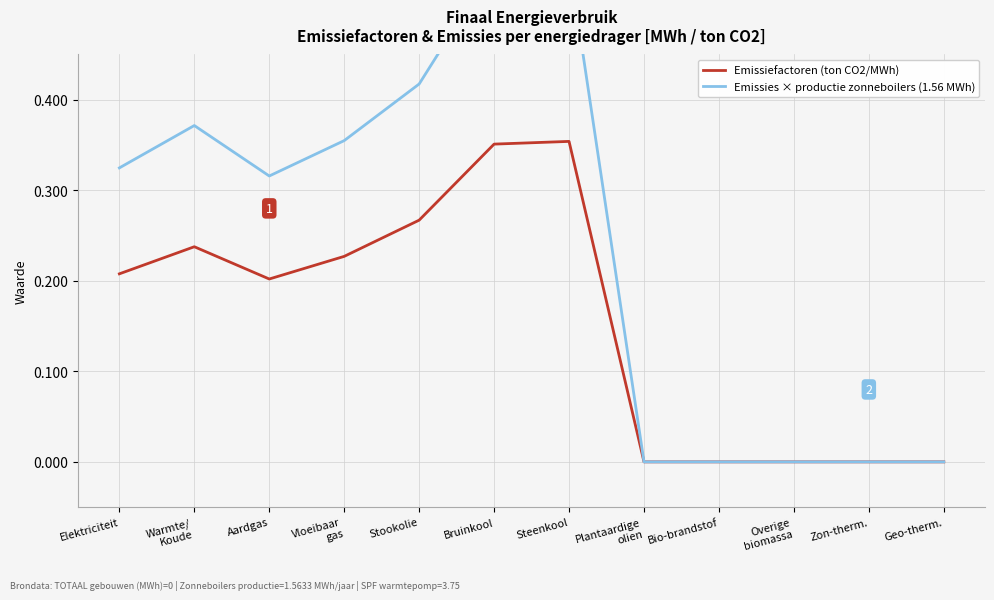

Rank the series by their maximum value, from lowest to highest.

Emissiefactoren (ton CO2/MWh), Emissies × productie zonneboilers (1.56 MWh)